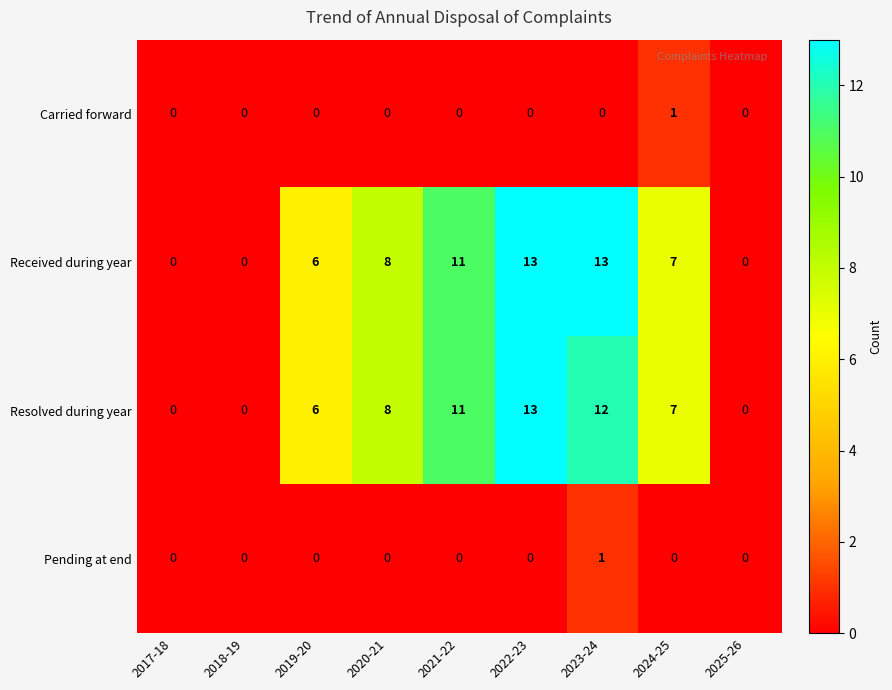

Is it true that Carried forward equals 0 at 2020-21?

True